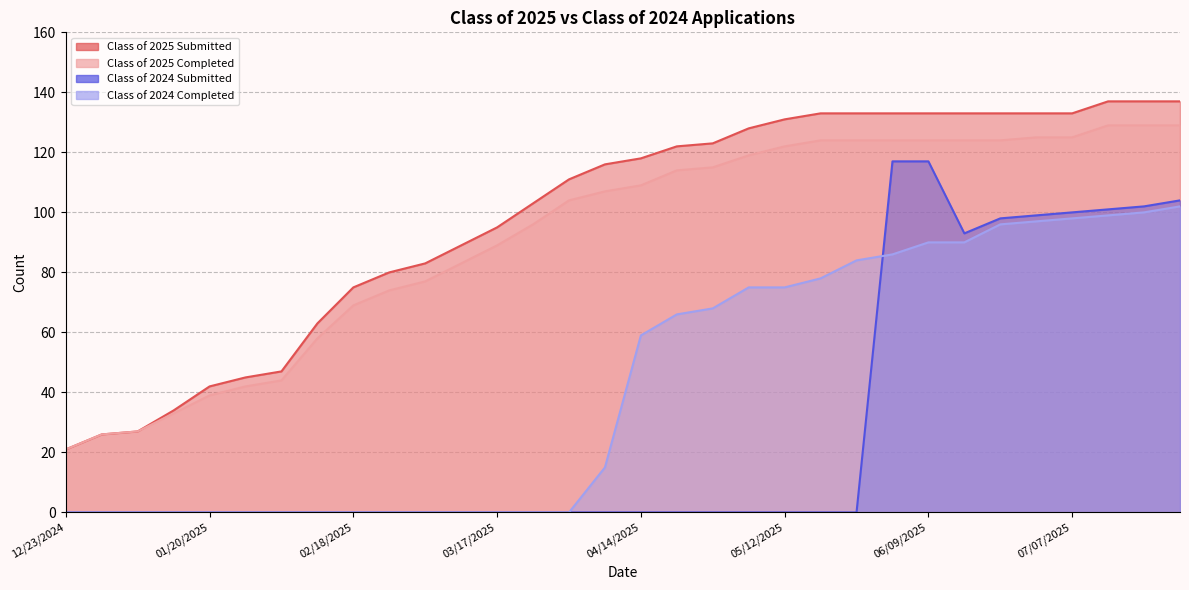

True or false: Class of 2024 Submitted and Class of 2025 Submitted cross at least once.

False